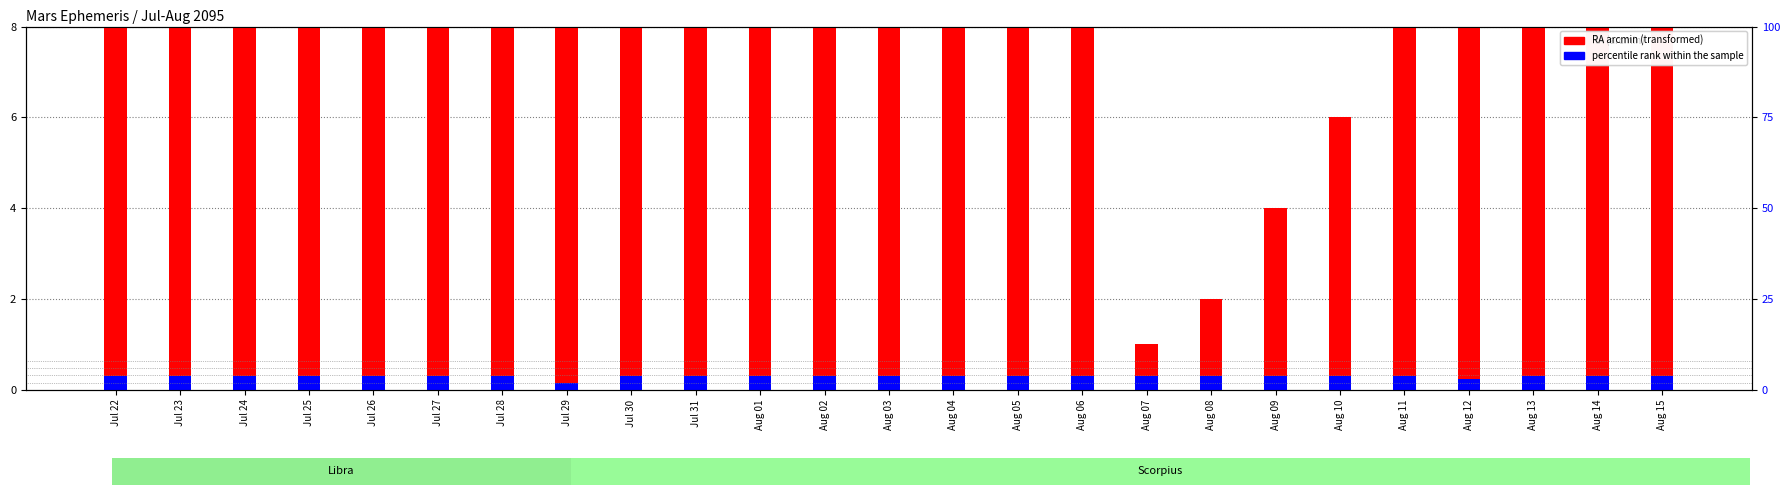

The percentile rank within the sample series shows 0.3 at Aug 01. True or false?

True